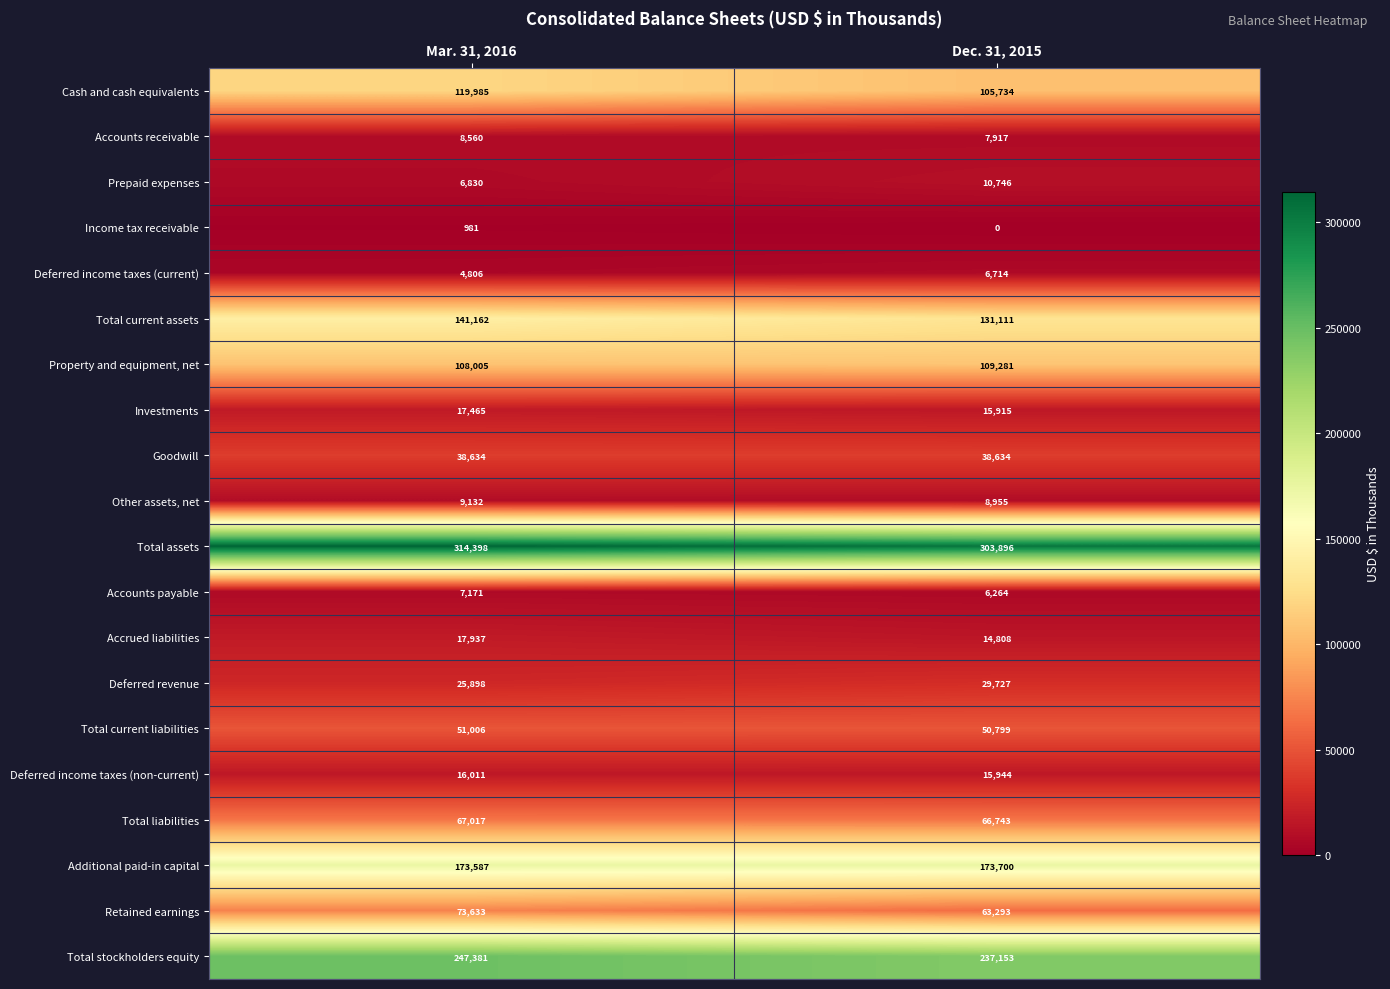

What is the maximum value for Deferred revenue?

29727